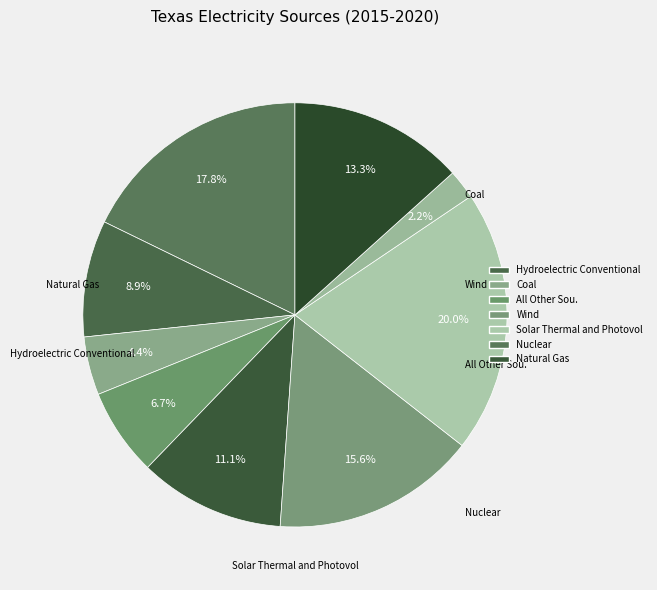

How many segments does this pie chart have?

9